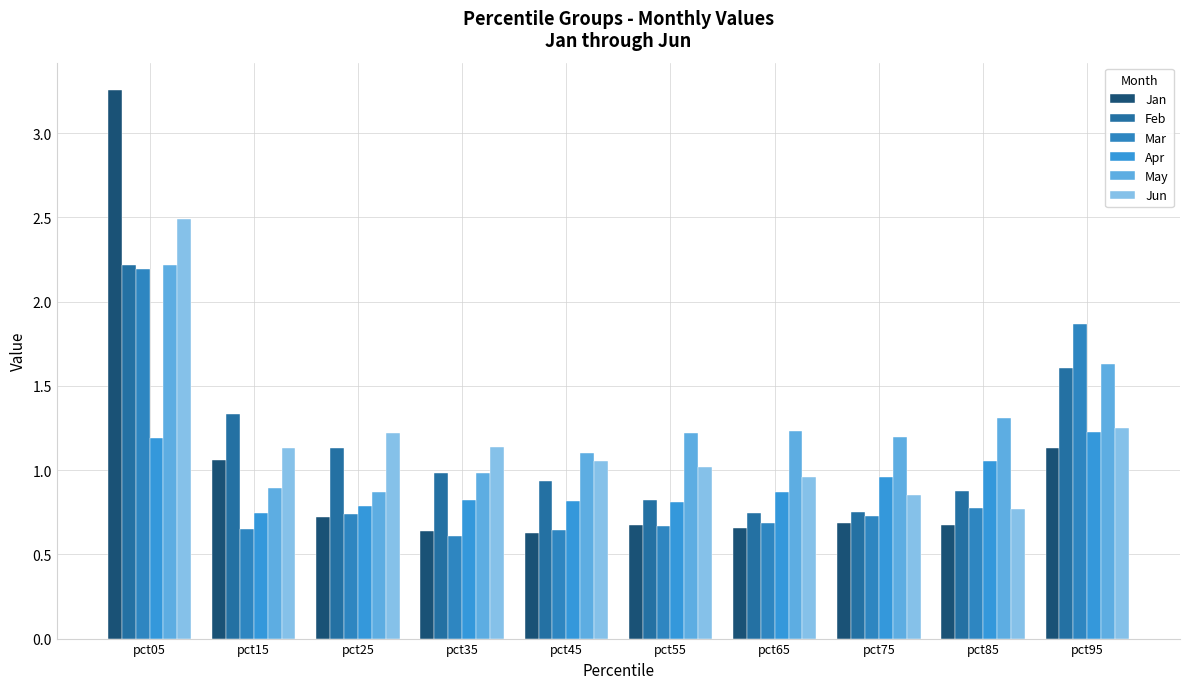

How many groups of bars are there?

10